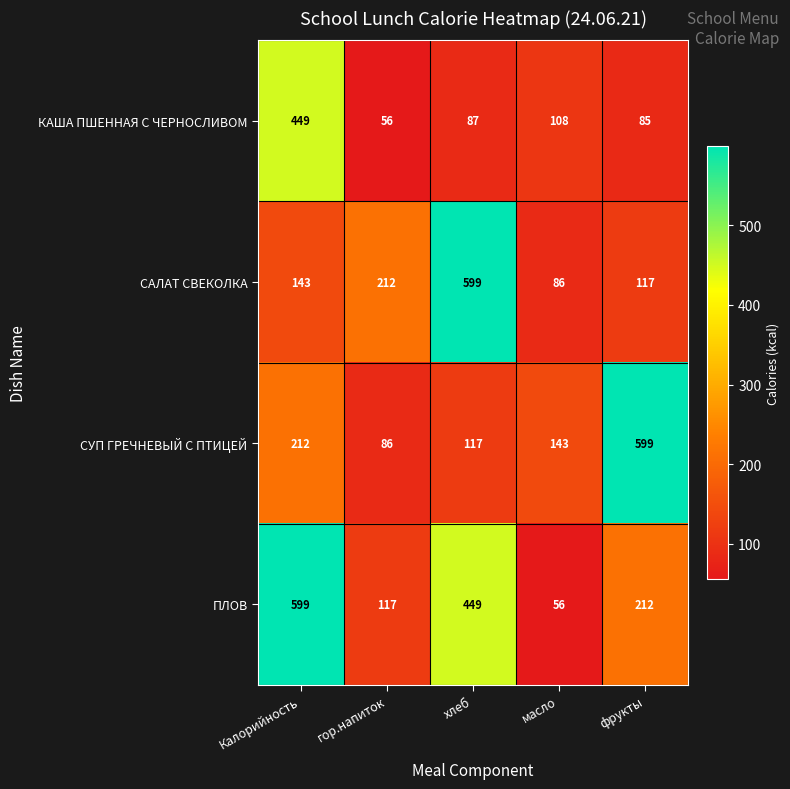

What is the average value of the ПЛОВ series?

287